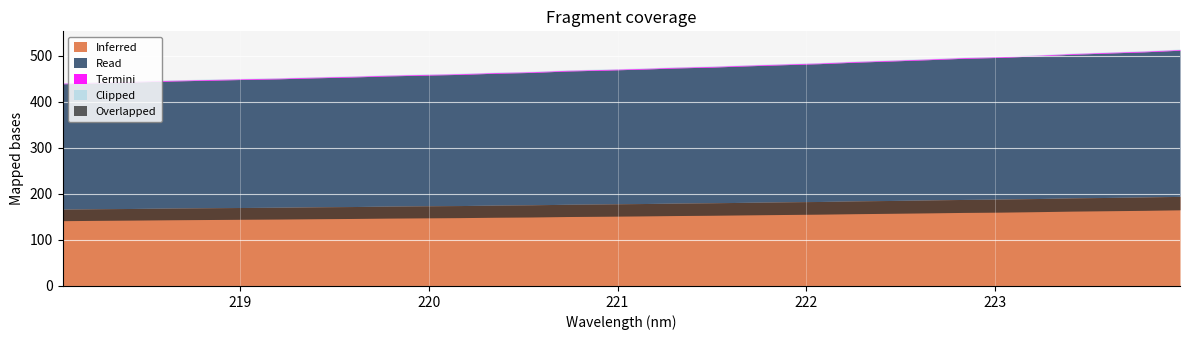

At how many categories does at least one series exceed 348?

32